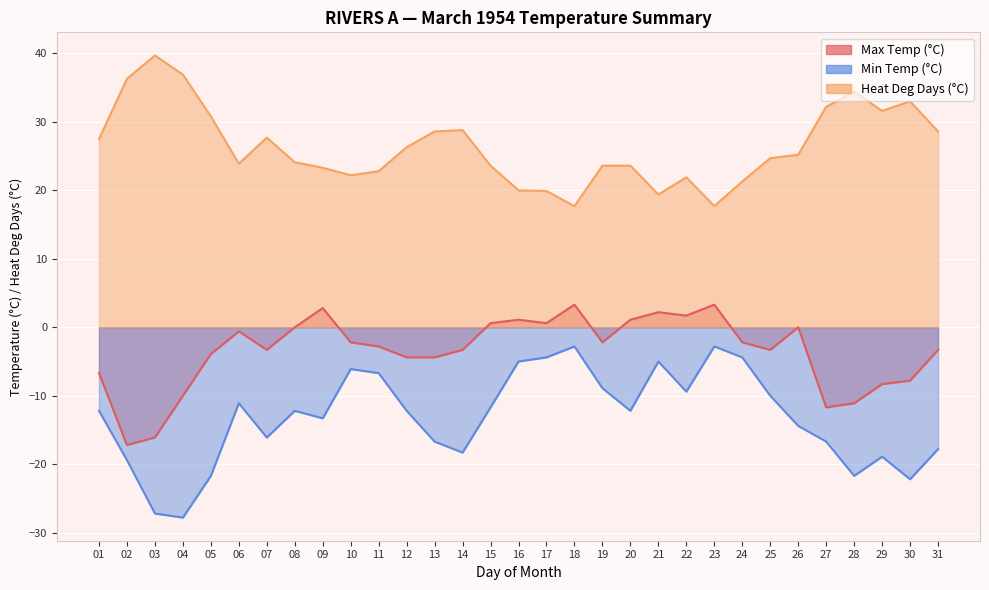

Which series has the largest range (max minus min)?

Min Temp (°C)